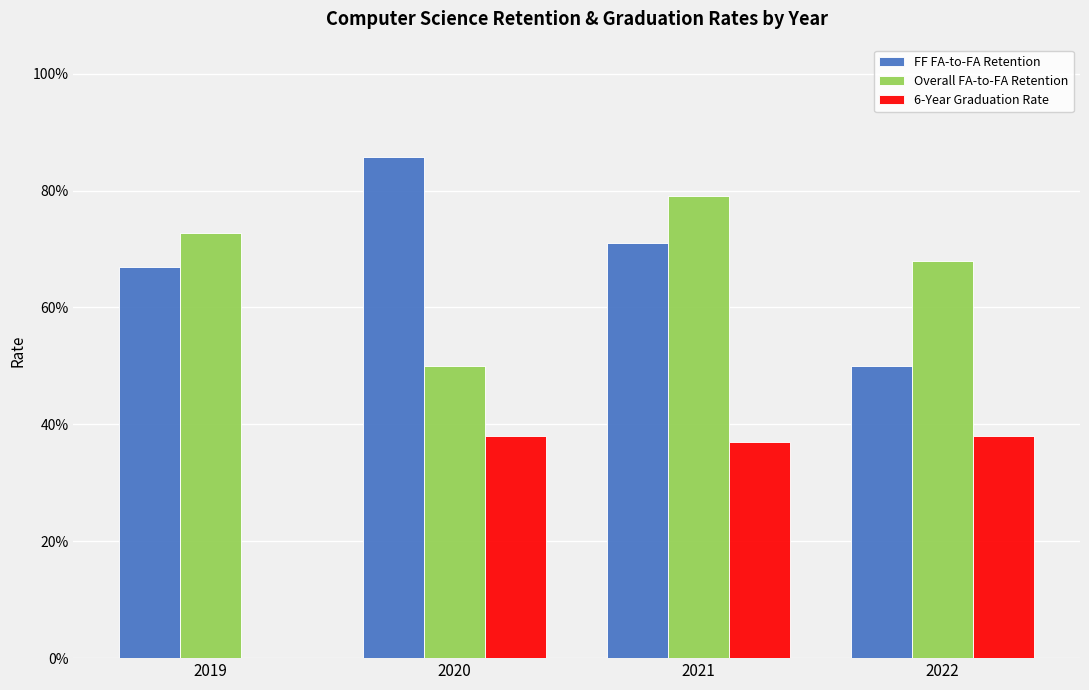

What is the value of the 6-Year Graduation Rate bar at the 3rd from the left?

0.4